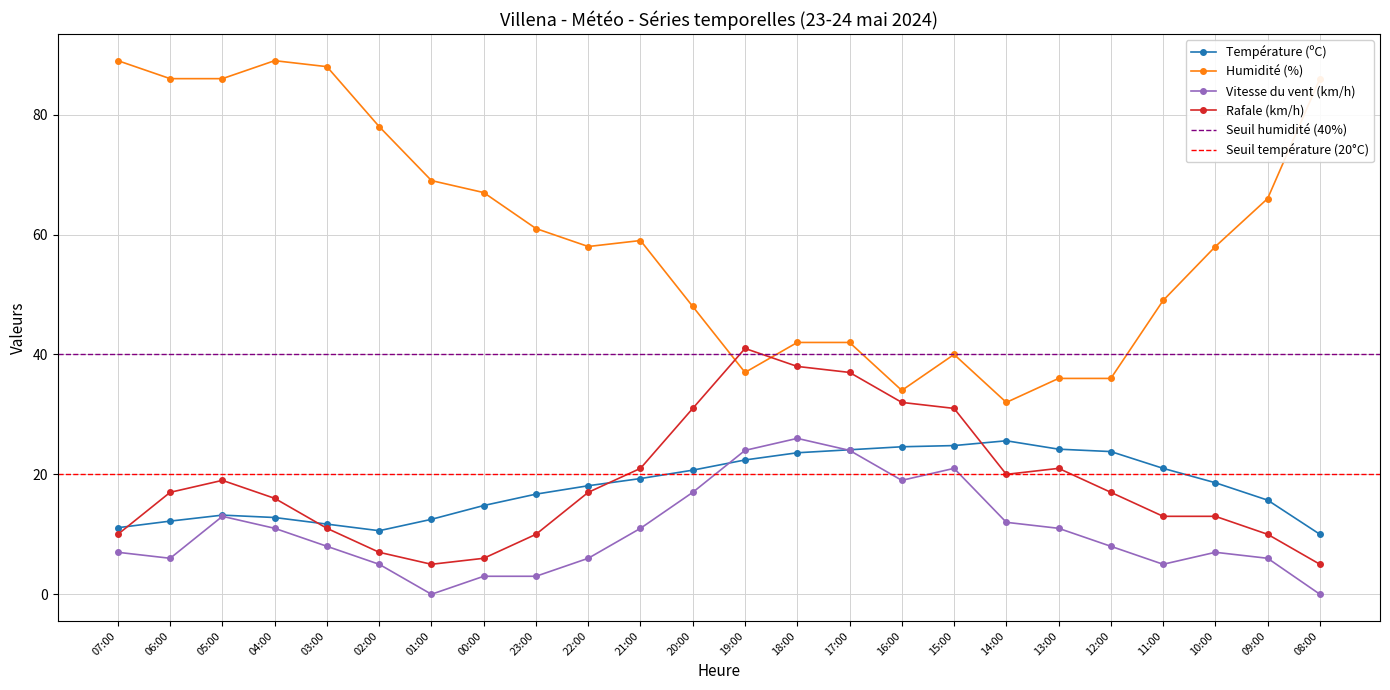

In Température (ºC), how many points are lower than both neighbors (excluding endpoints)?

1